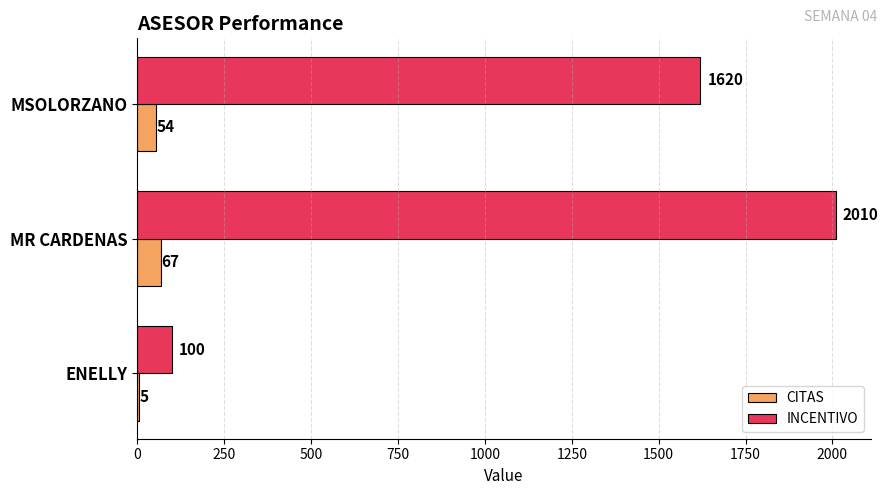

At which category is the sum across all series the highest?

MR CARDENAS